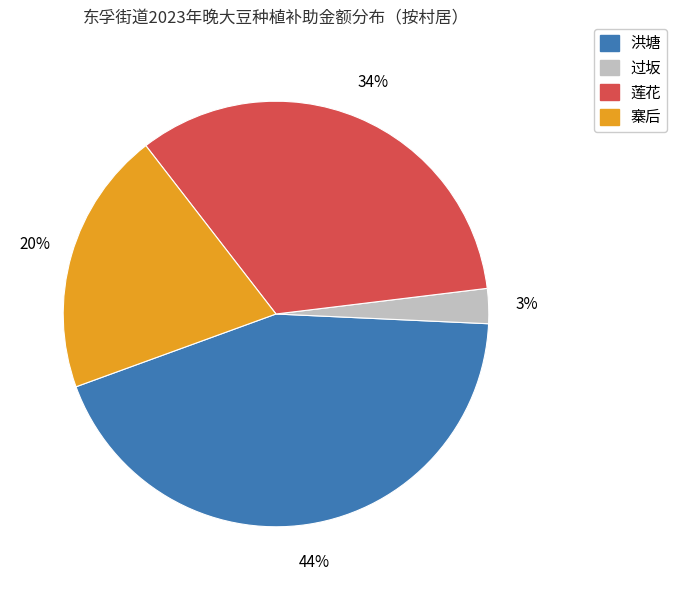

How many slices are in this pie chart?

4